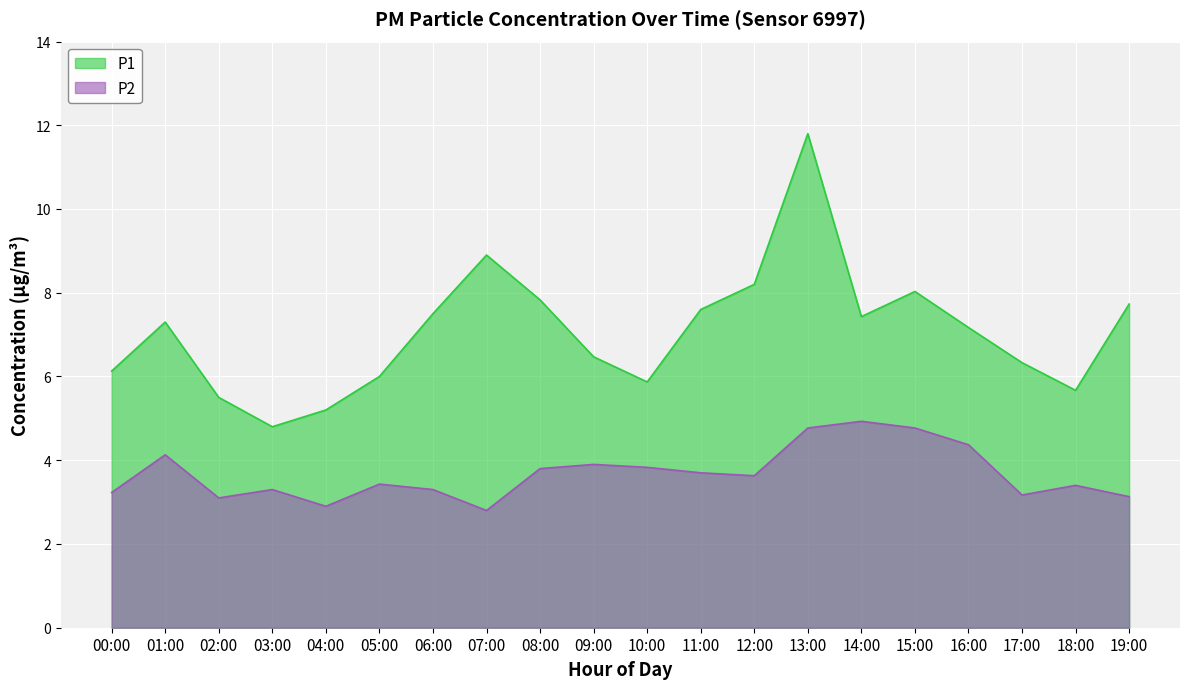

At which category does P1 reach its first local peak?

01:00